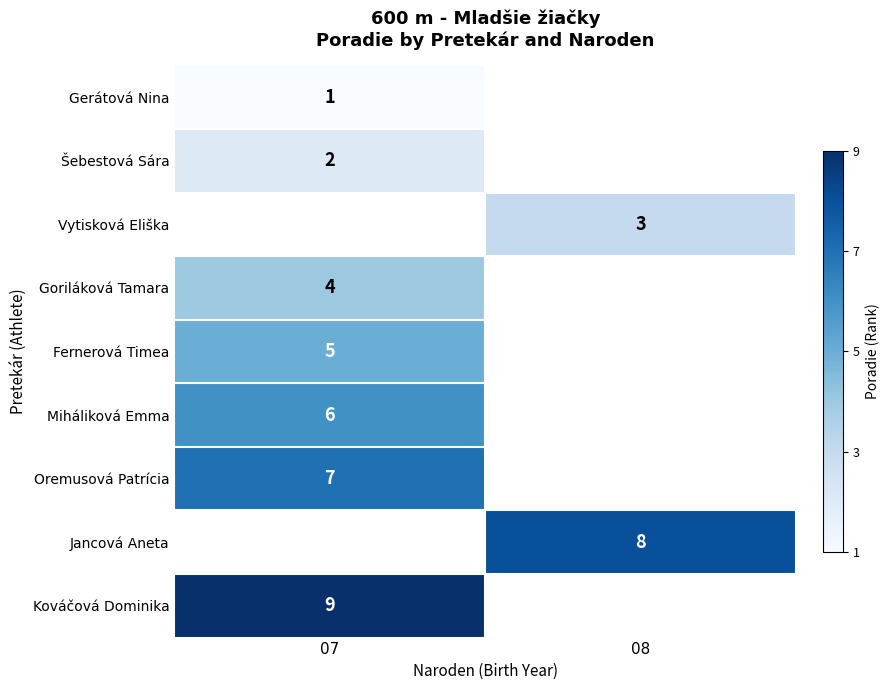

How many series are shown in this chart?

9